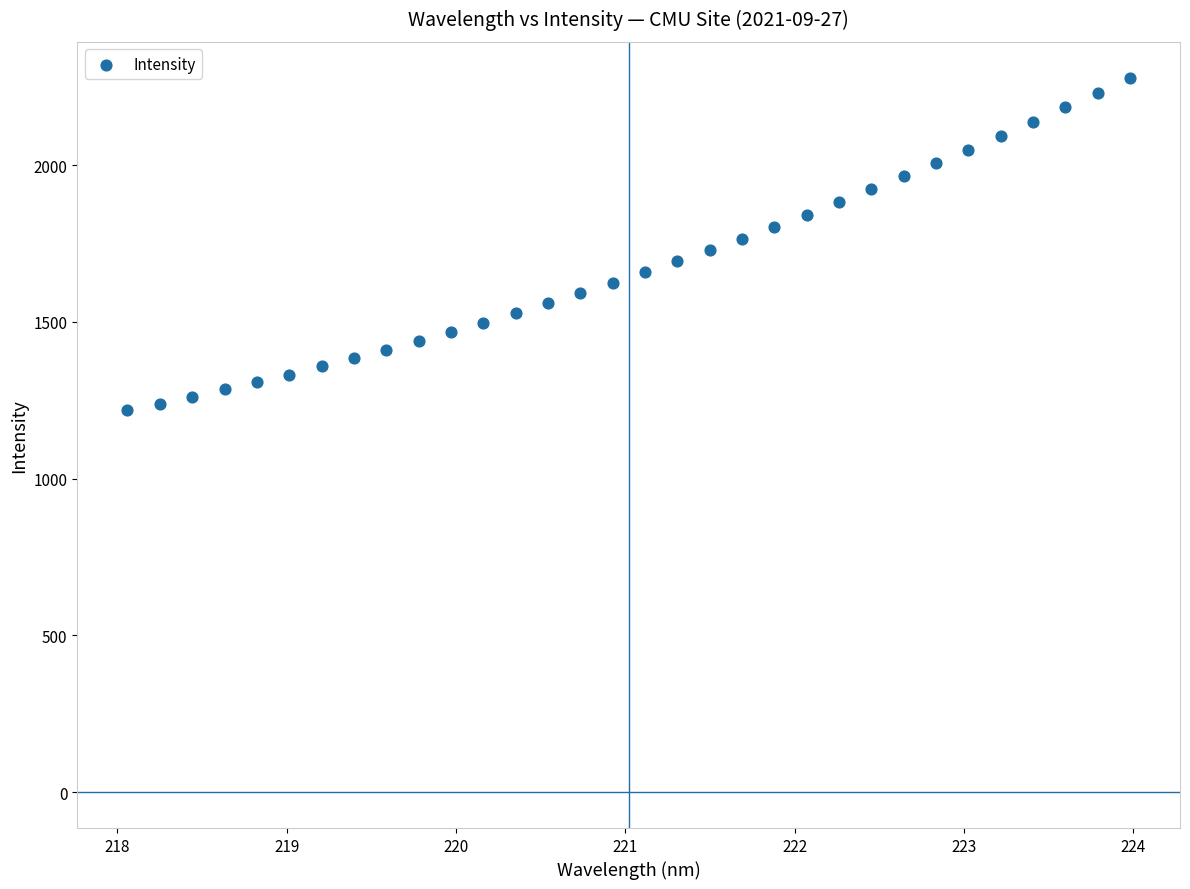

What is the range of Y values (max minus min)?

1060.7